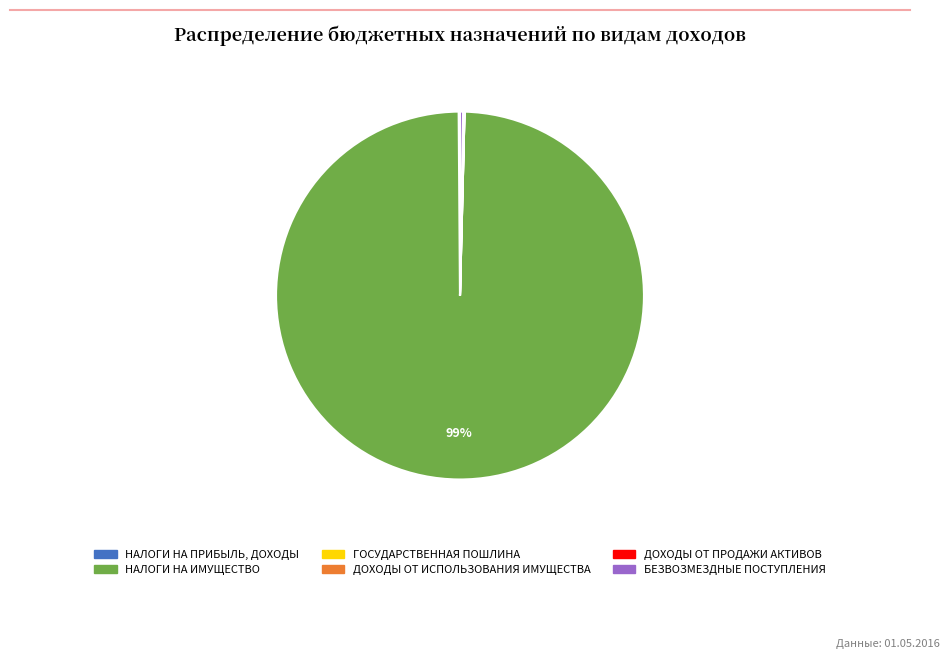

To the nearest percent, what is the average slice percentage?

17%